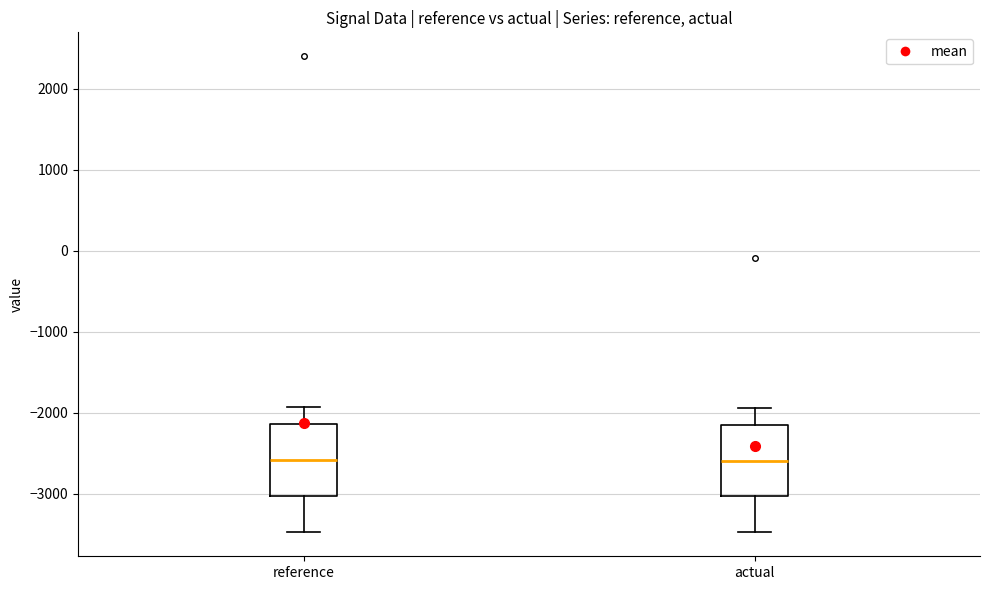

Reading left to right, transcribe this box plot: for each box, give where its median line is, the range the box spans, and where its two whiskers end, as read against the y-axis. The values are not printed on the chart, so give them approximately, as read against the axis.

reference: median -2600, box -3000 to -2100, whiskers -3500 to -1900
actual: median -2600, box -3000 to -2200, whiskers -3500 to -1900